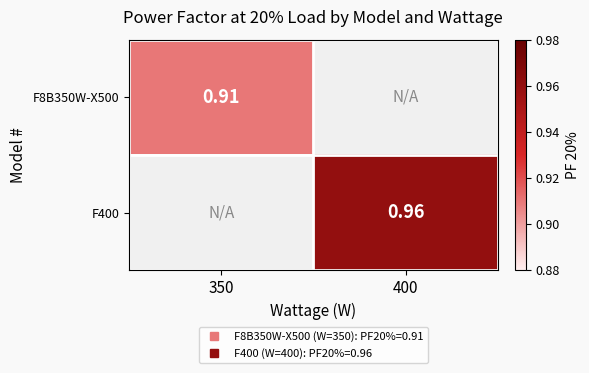

The F400 series shows 1.4 at 400. True or false?

False